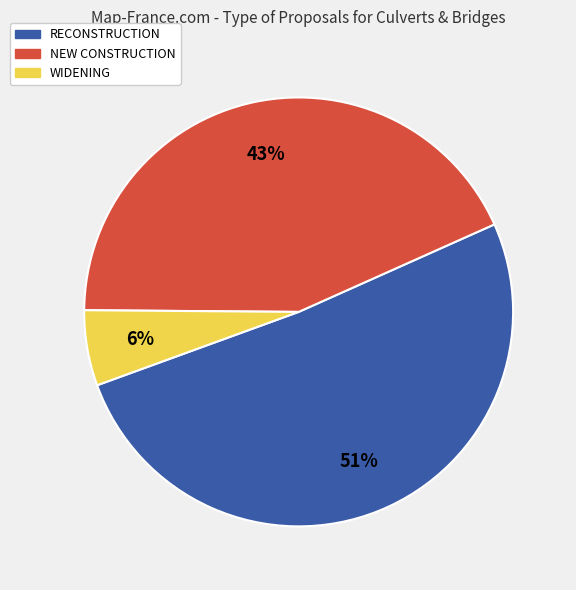

The WIDENING slice represents 6% of the pie. True or false?

True